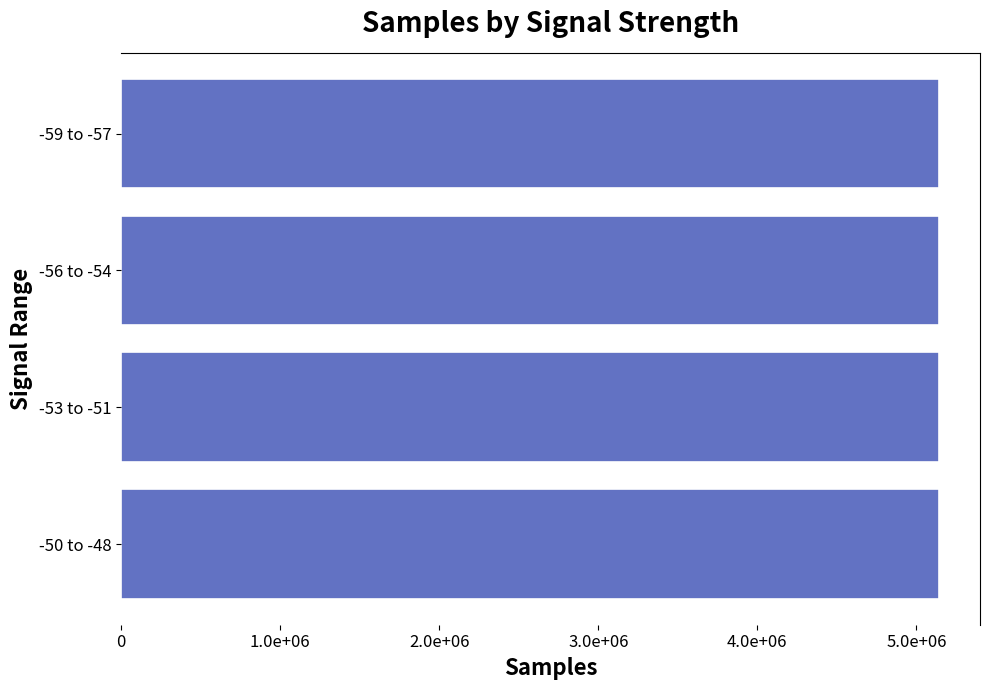

Does the chart contain any negative values?

No